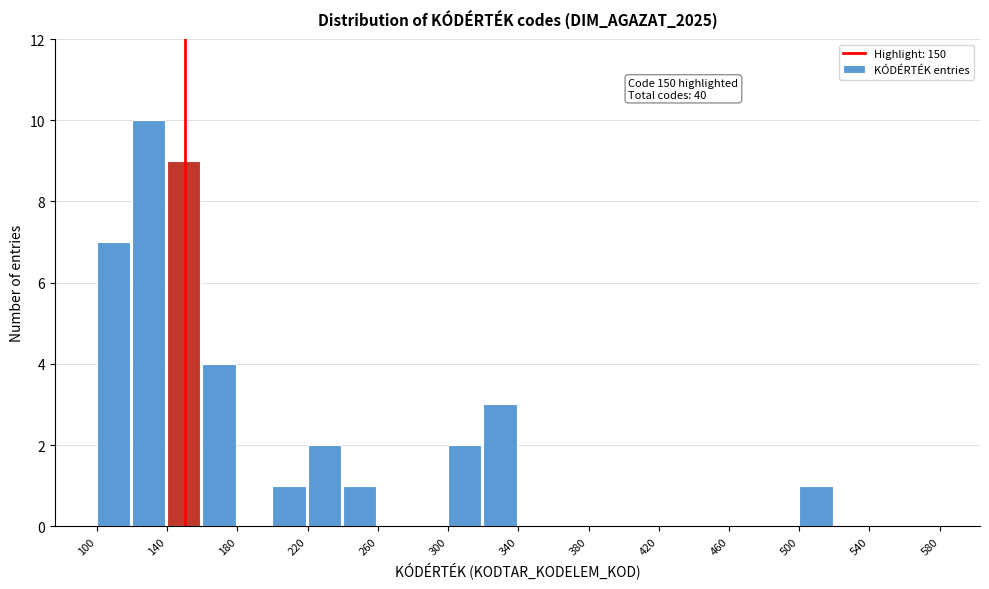

Which range on the x-axis has the tallest bar?

120 to 140